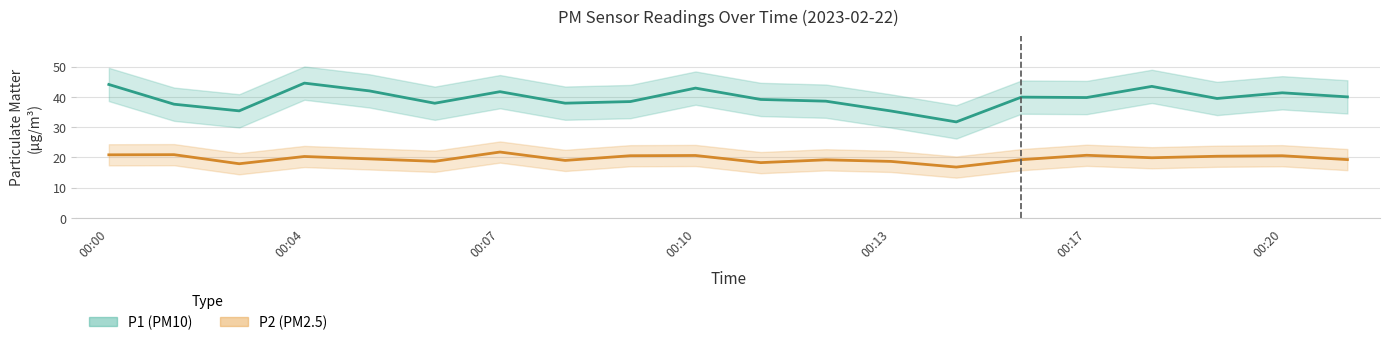

What is the value of the P1 point at the 6th from the left?

37.9